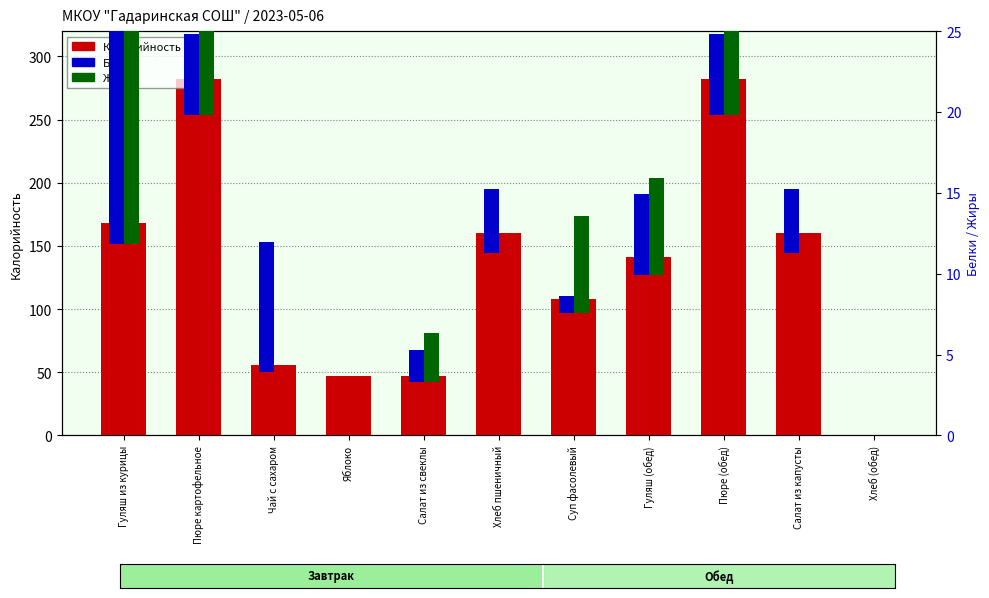

Are the bars horizontal?

No